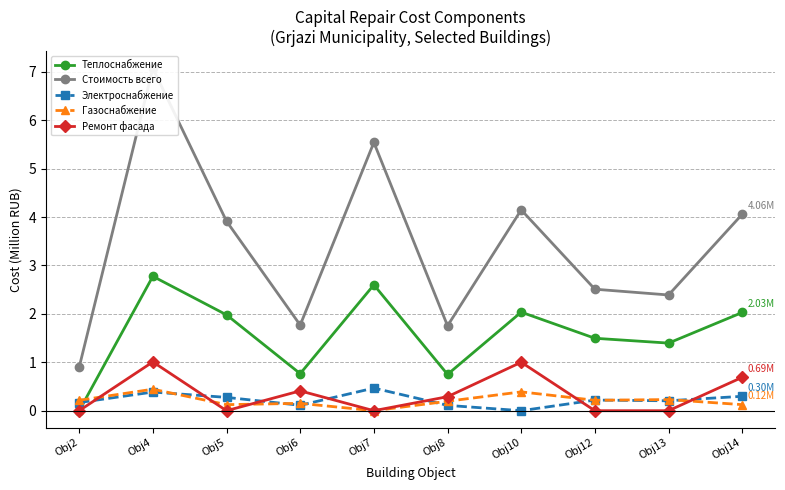

Is this an area chart (filled region under the line)?

No